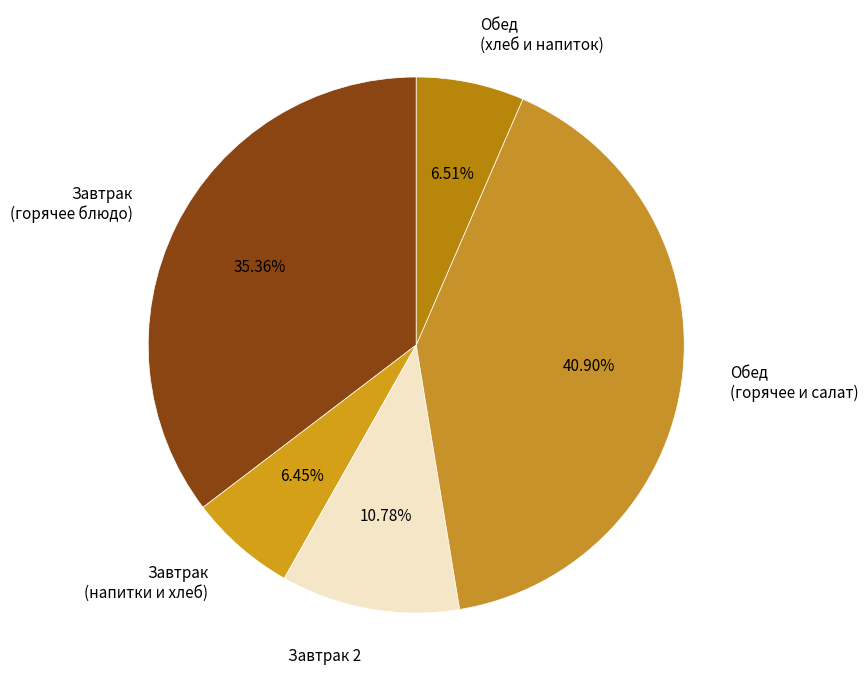

How many segments does this pie chart have?

5